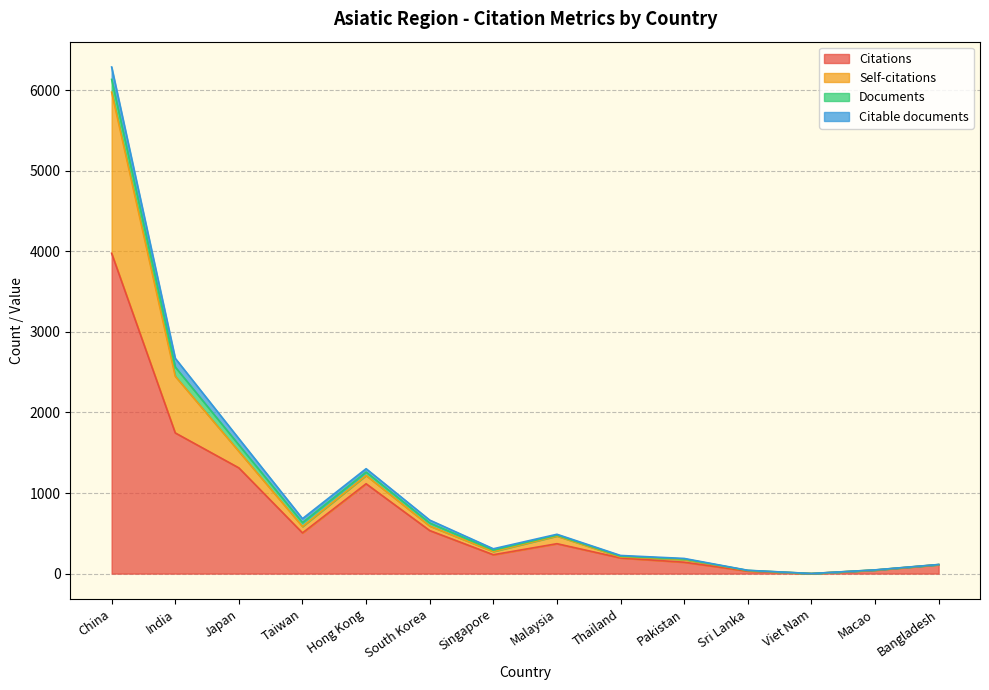

True or false: Citations and Self-citations intersect in this chart.

False